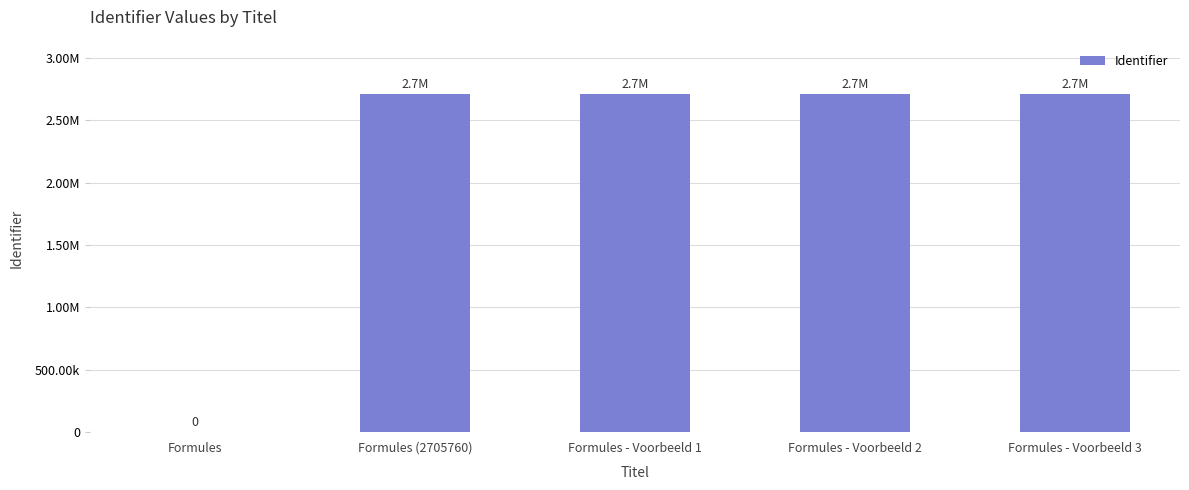

What is the change in value from Formules to Formules (2705760)?

+2705760